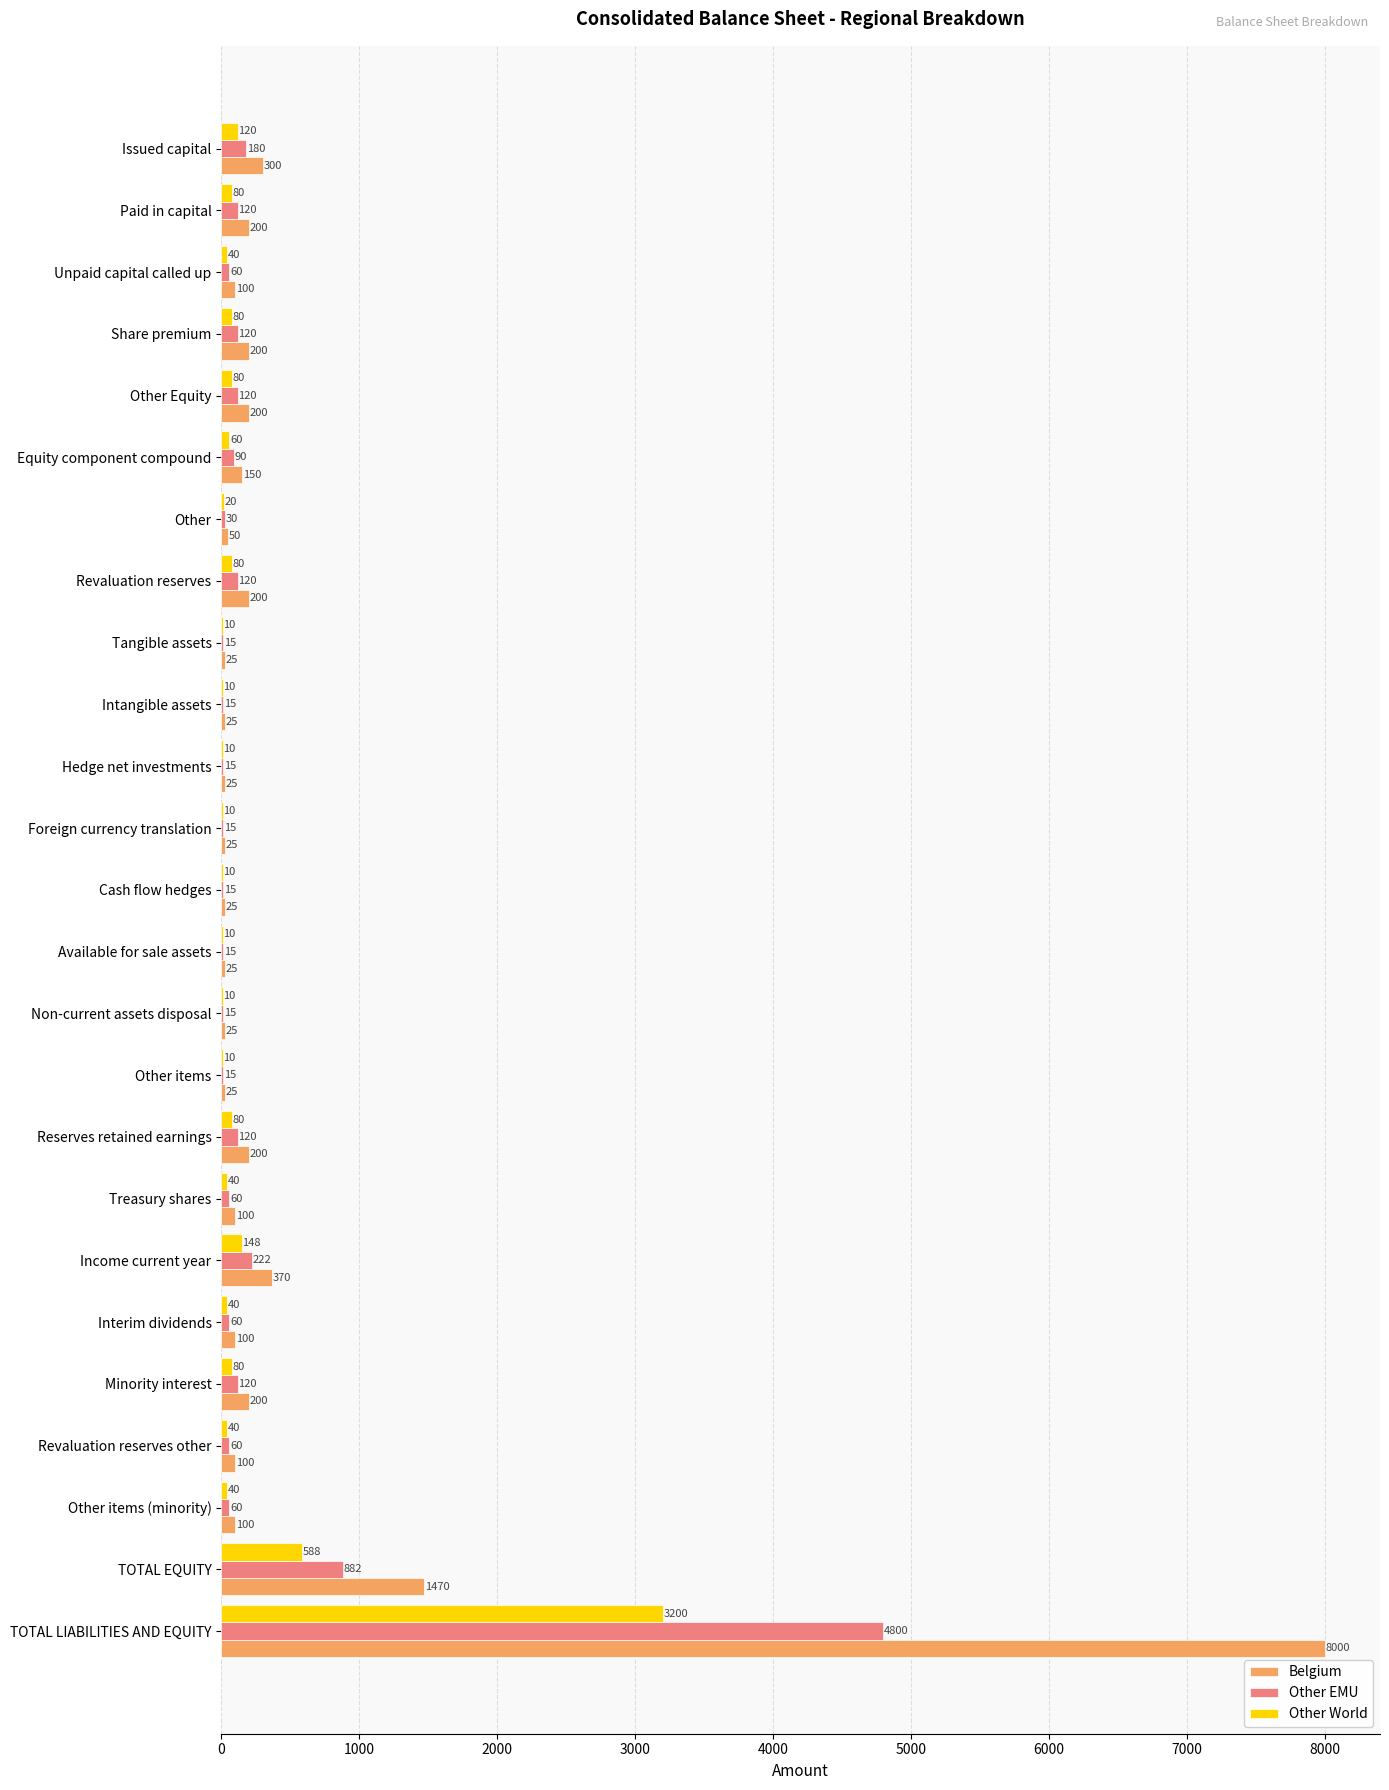

What is the sum of all Other EMU values?

7344